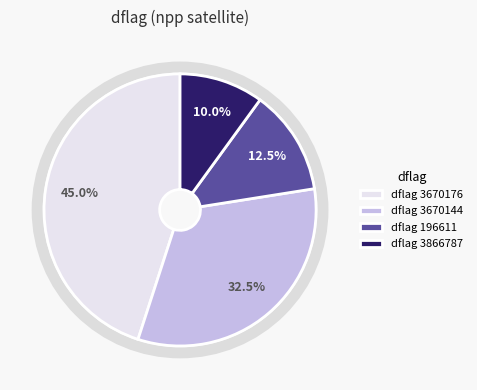

Is the sum of dflag 3866787 and dflag 196611 greater than half?

No